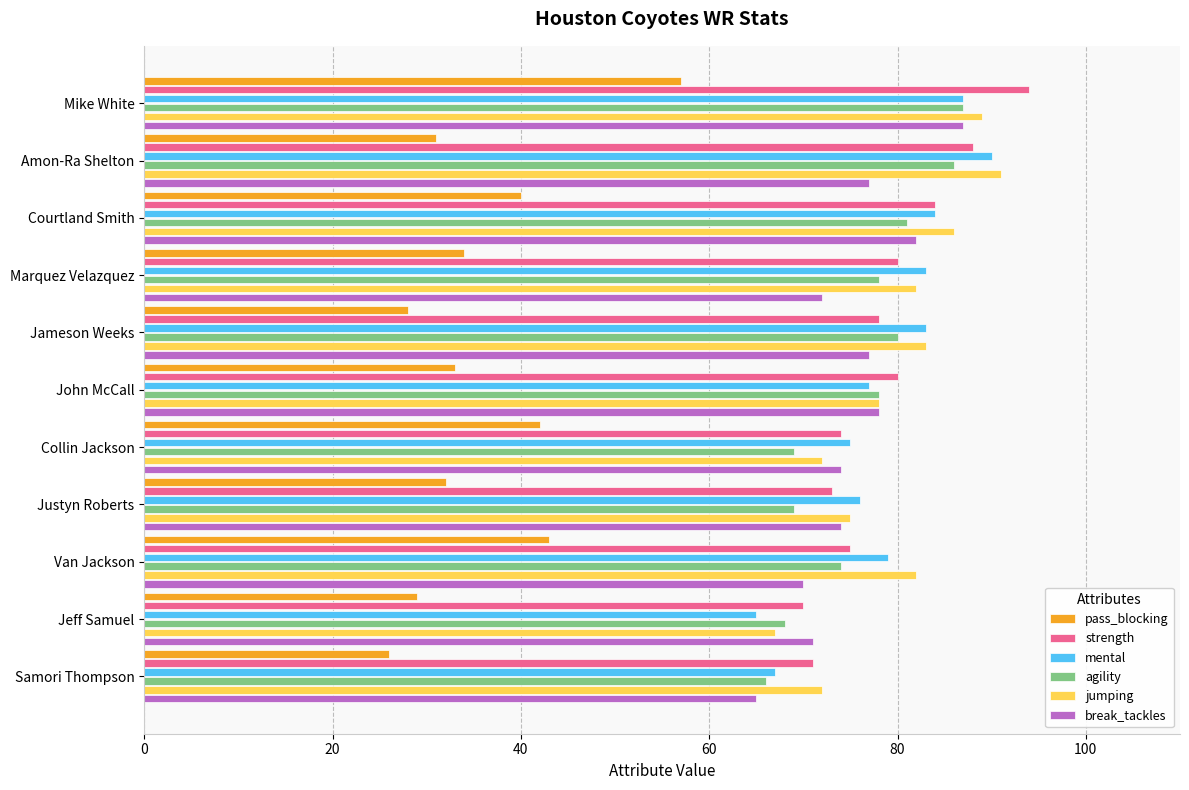

What is the minimum value for agility?

66